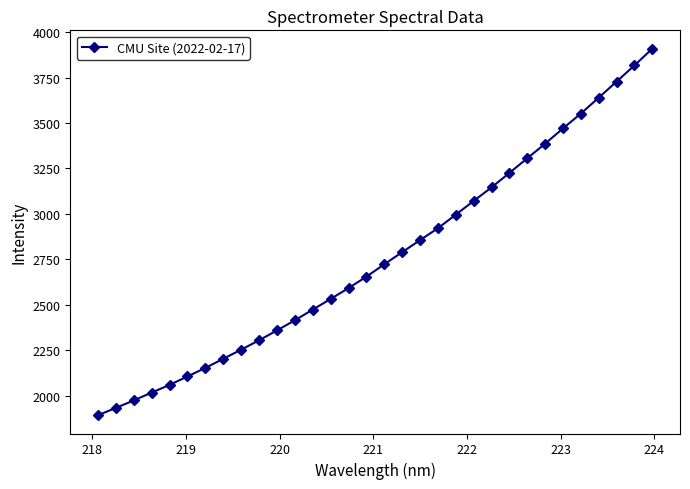

What is the value of the 29th point from the left?

3639.2